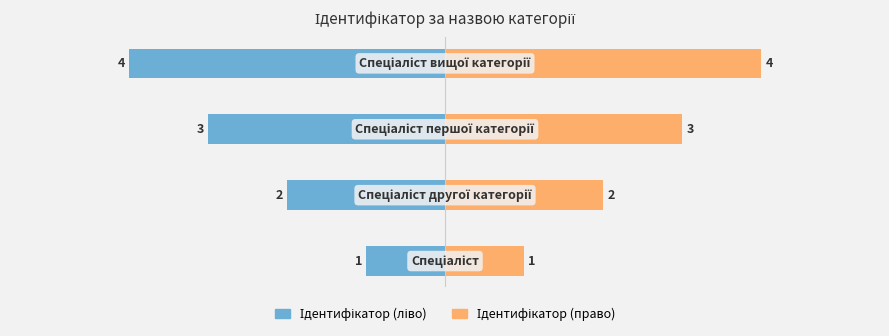

Which series changed the most between 0 and 2?

Ідентифікатор (ліво)